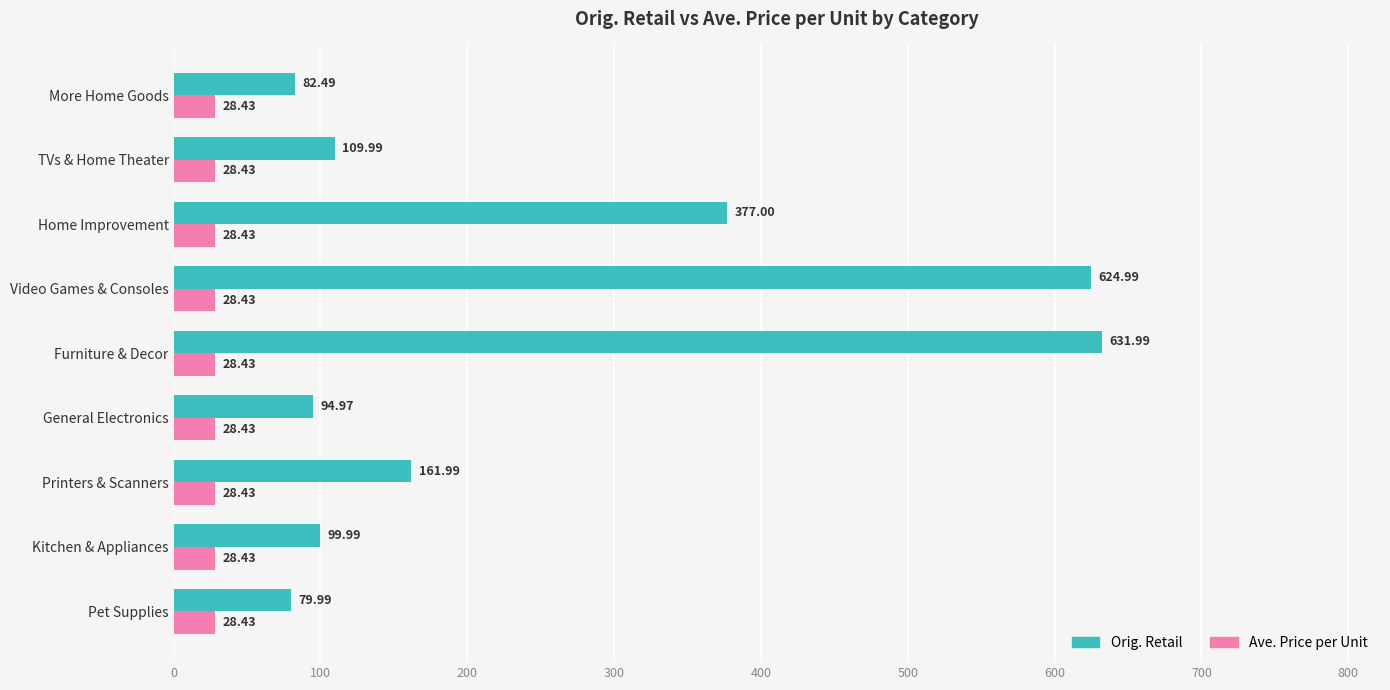

At how many categories does at least one series exceed 400?

2